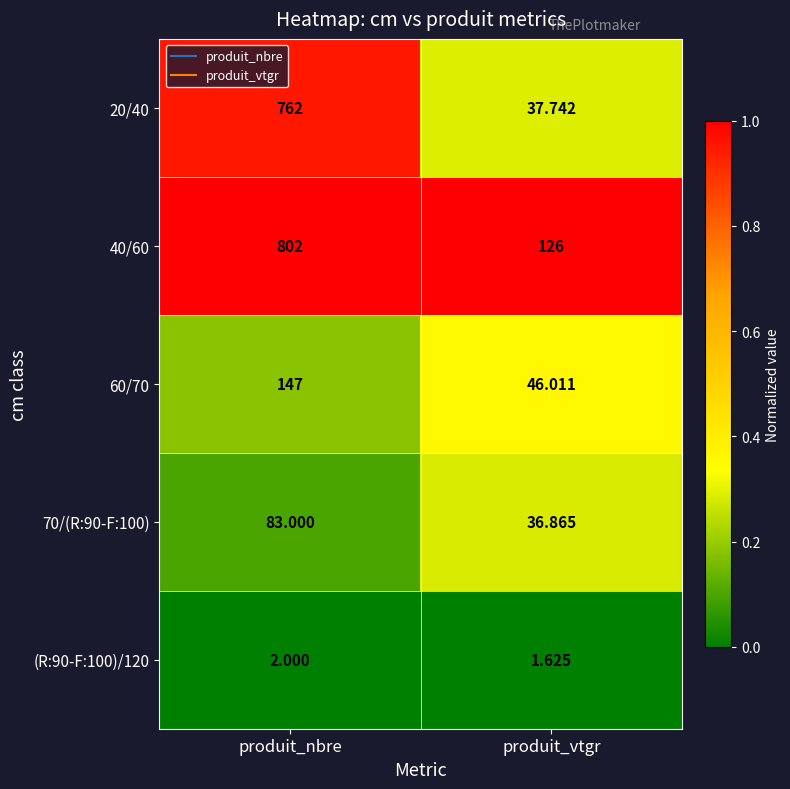

Which label corresponds to the smallest value in the chart?

produit_vtgr